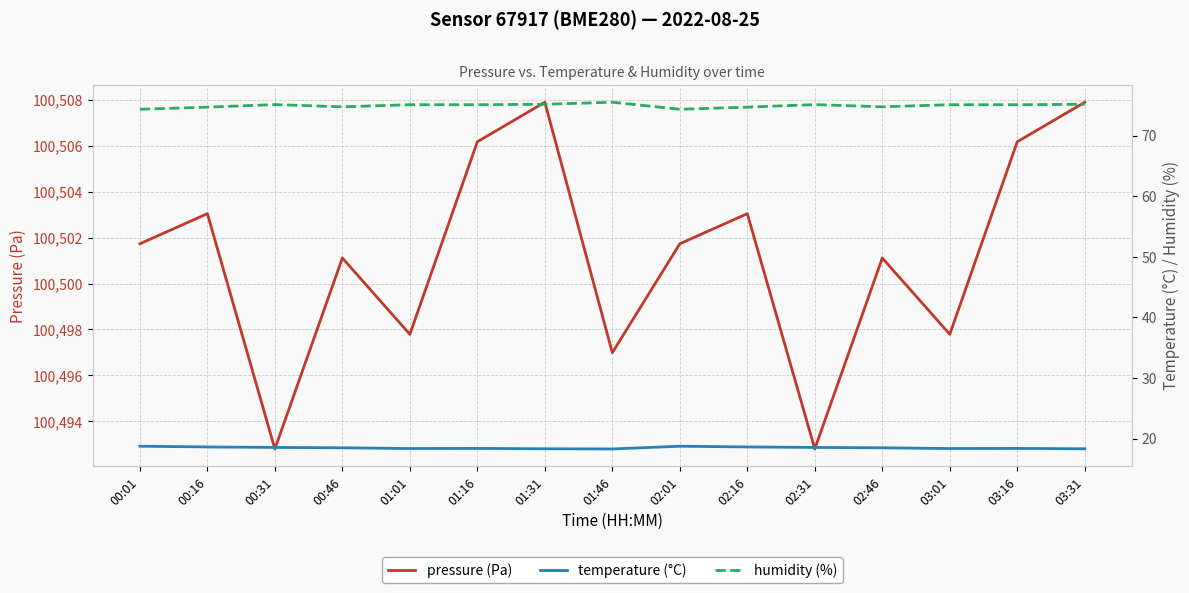

Where does the pressure (Pa) series first go above 100501?

00:01